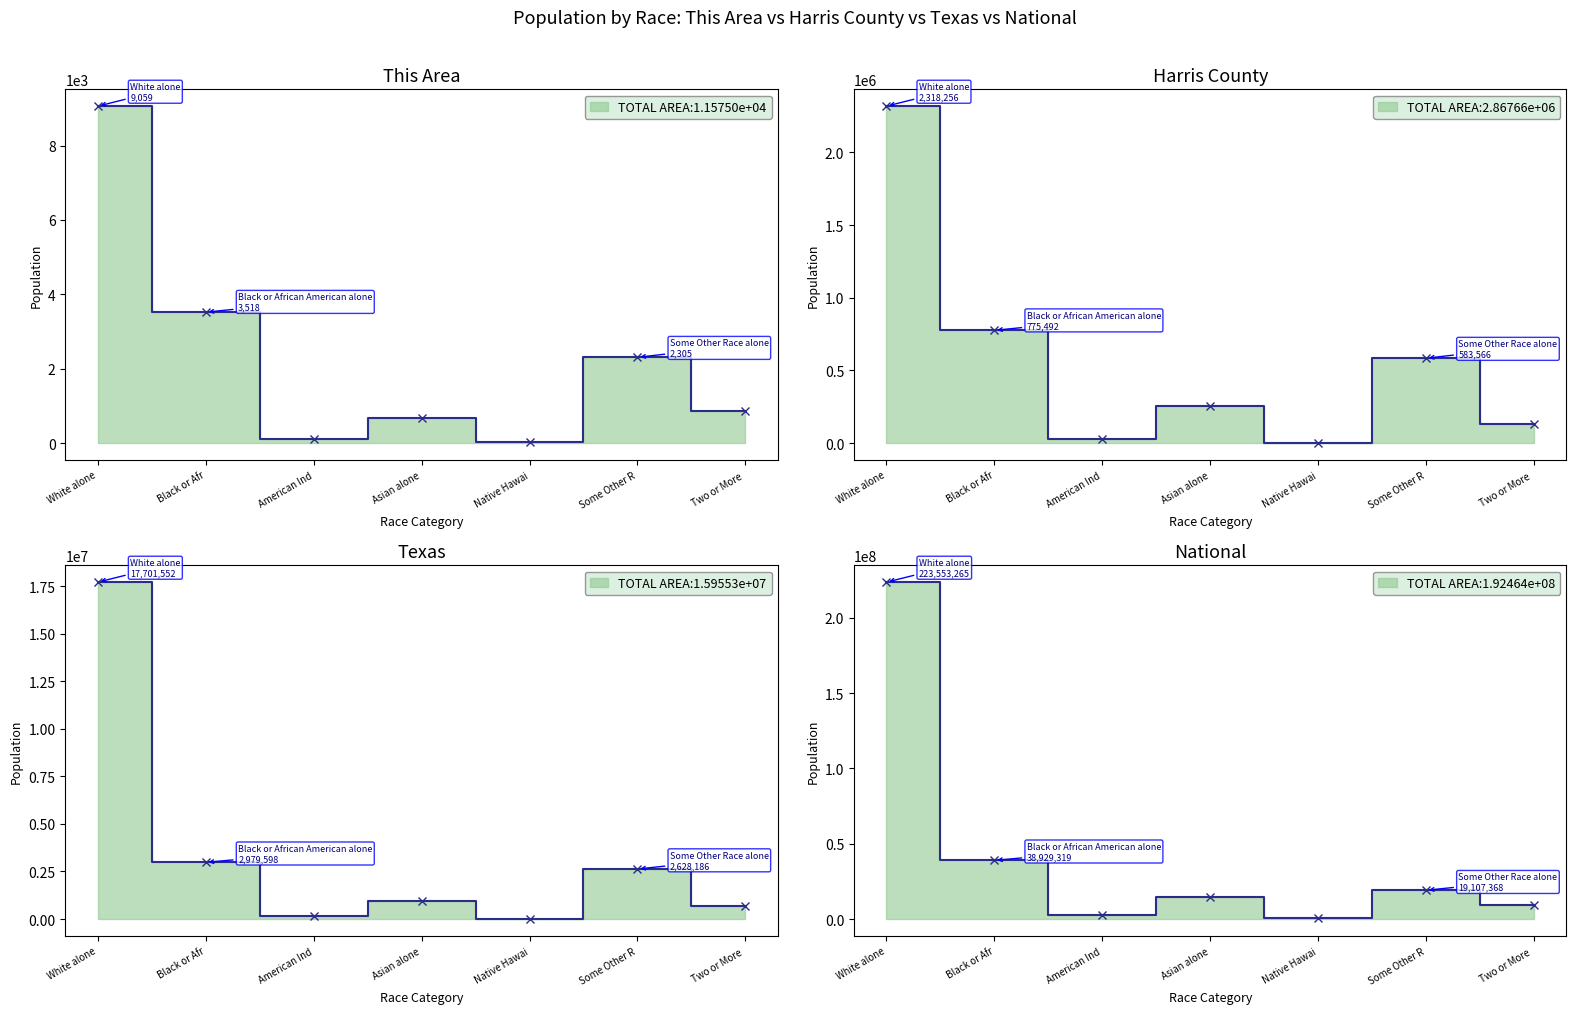

Is the value of National at American Ind greater than the value of Texas at Black or Afr?

No